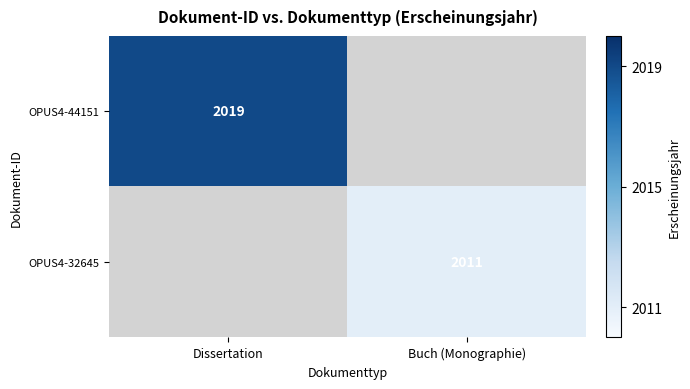

The OPUS4-44151 series shows 765 at Dissertation. True or false?

False